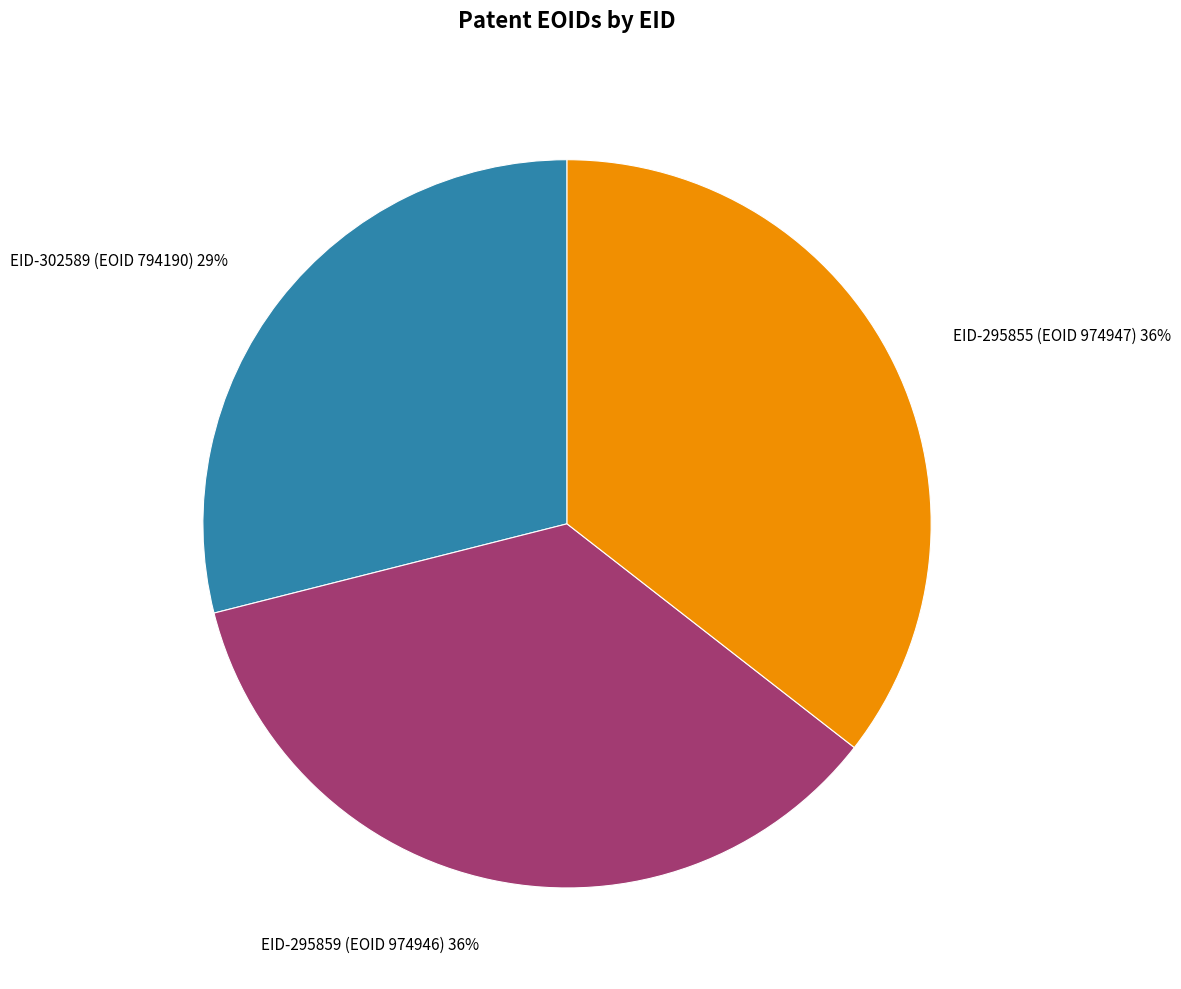

Is it true that EID-295859 (EOID 974946) is 36% of the pie?

True